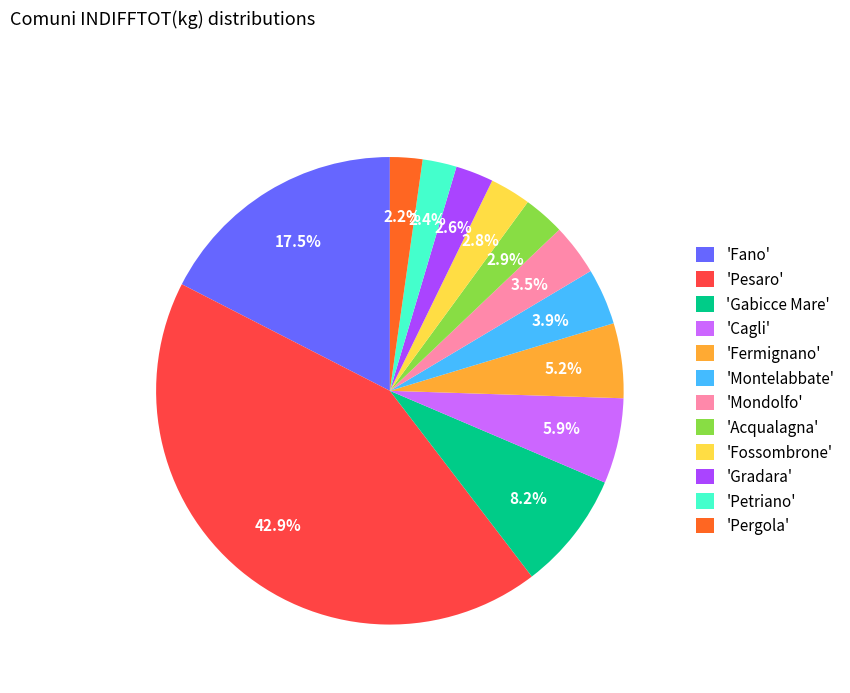

Is there a majority slice in this chart?

No